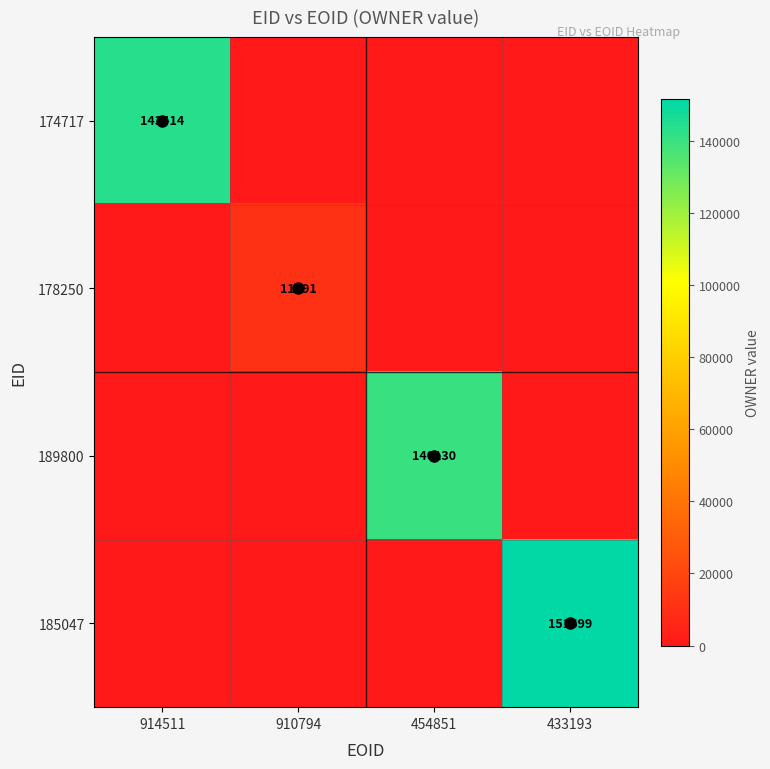

At which category does the chart reach its minimum across all series?

910794